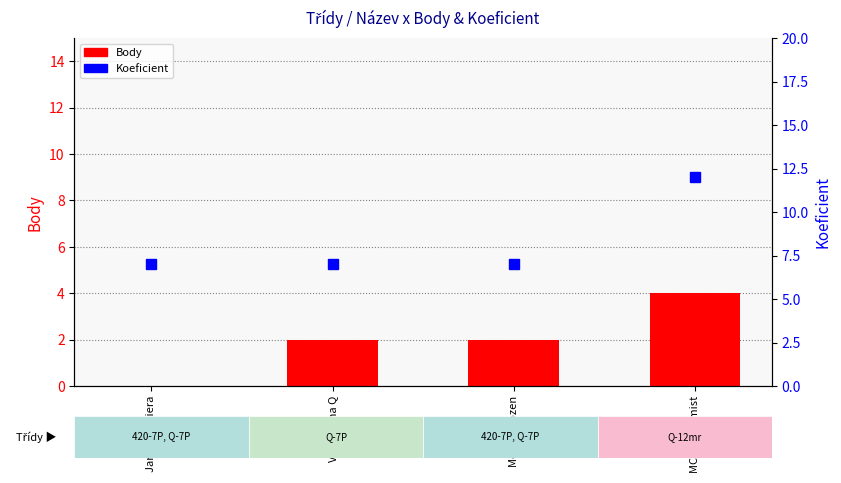

At which label does Body first exceed 2?

MCR - Optimist